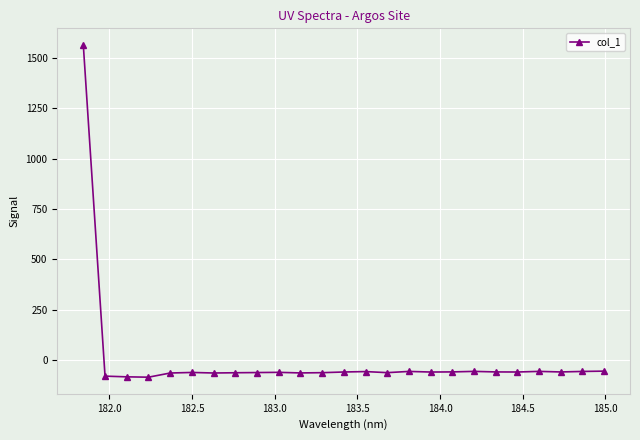

What is the maximum value shown in the chart?

1563.9